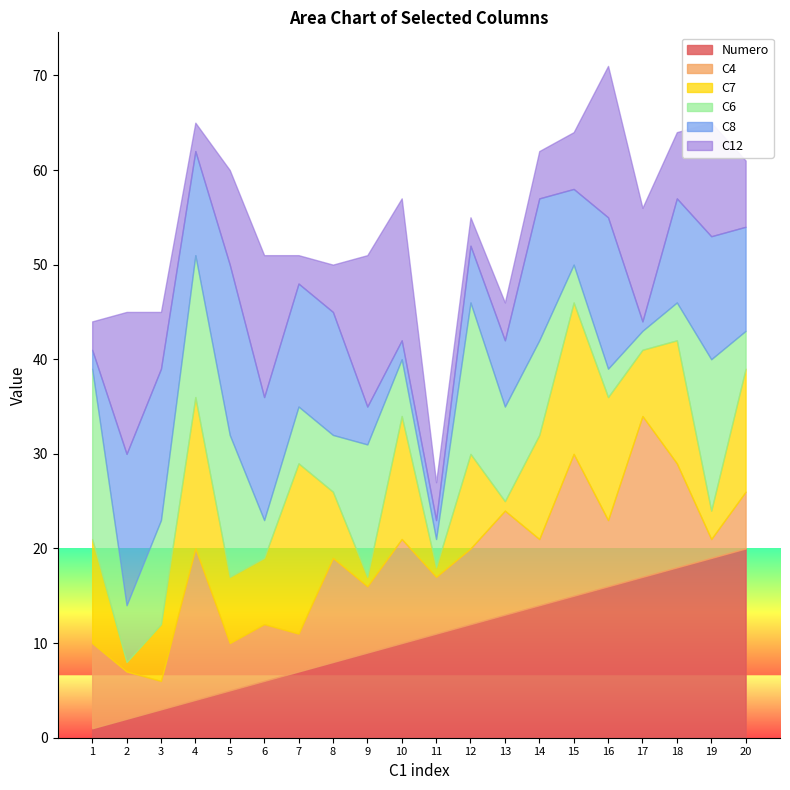

How many lines are shown in the chart?

6